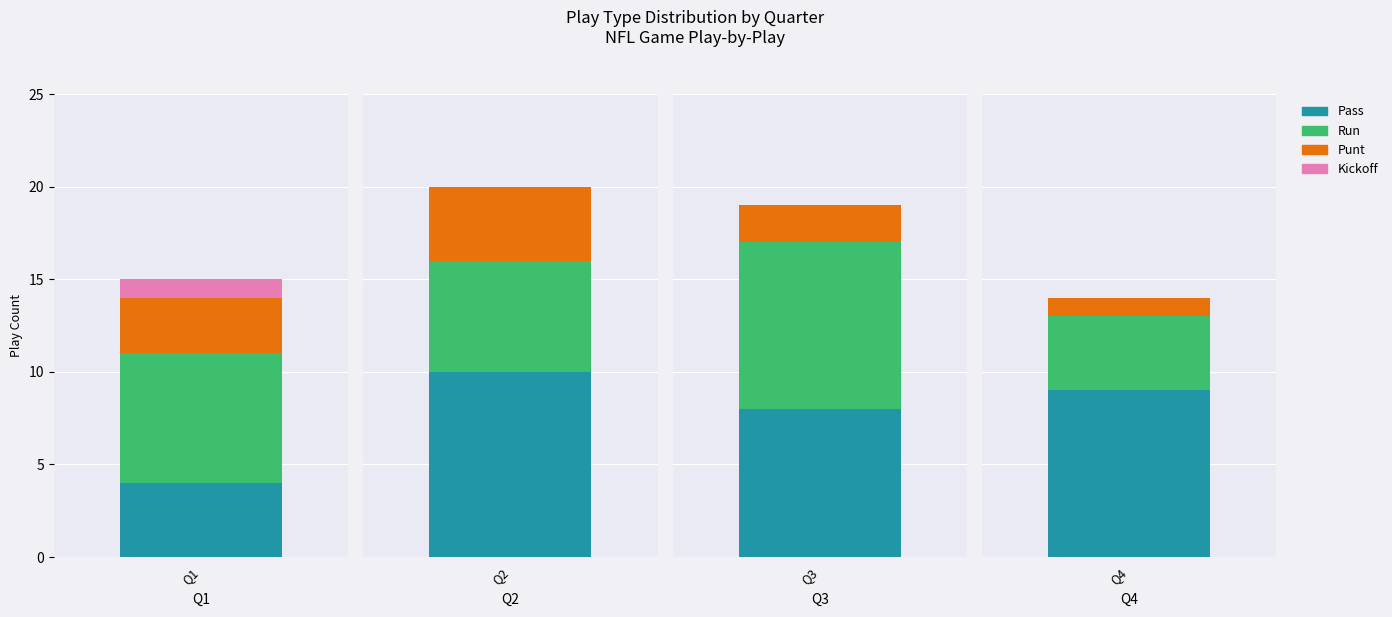

How many bars are there in each group?

4